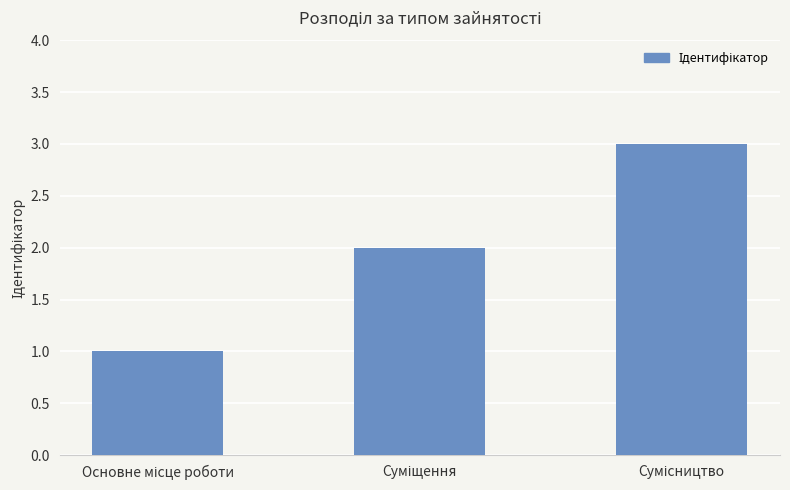

What is the minimum value shown in the chart?

1